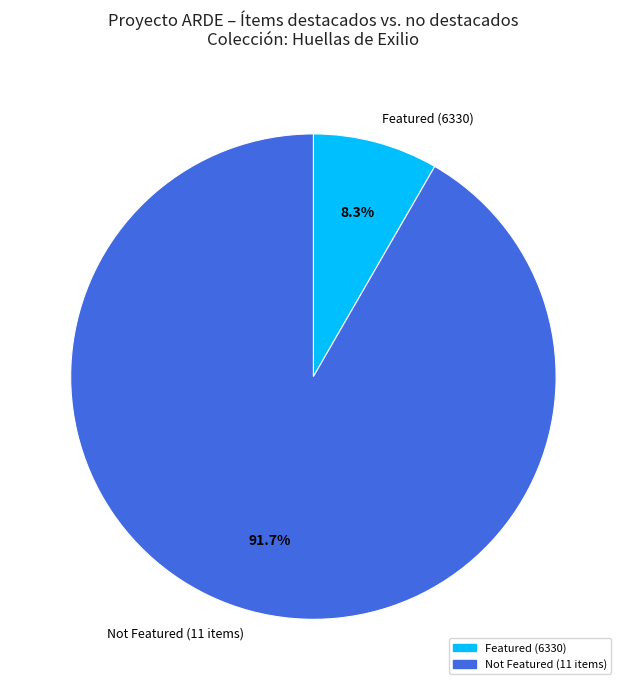

What is the largest slice in the pie chart?

Not Featured (11 items)